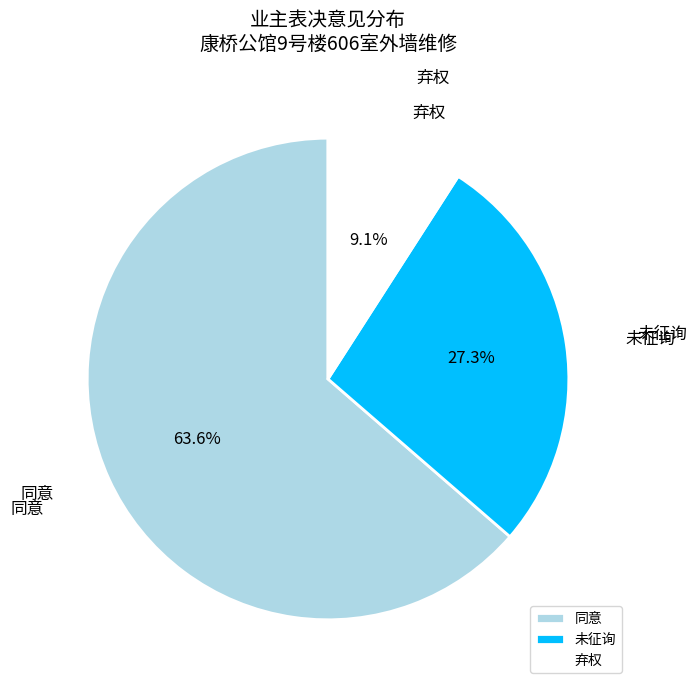

Which slice is the smallest?

弃权